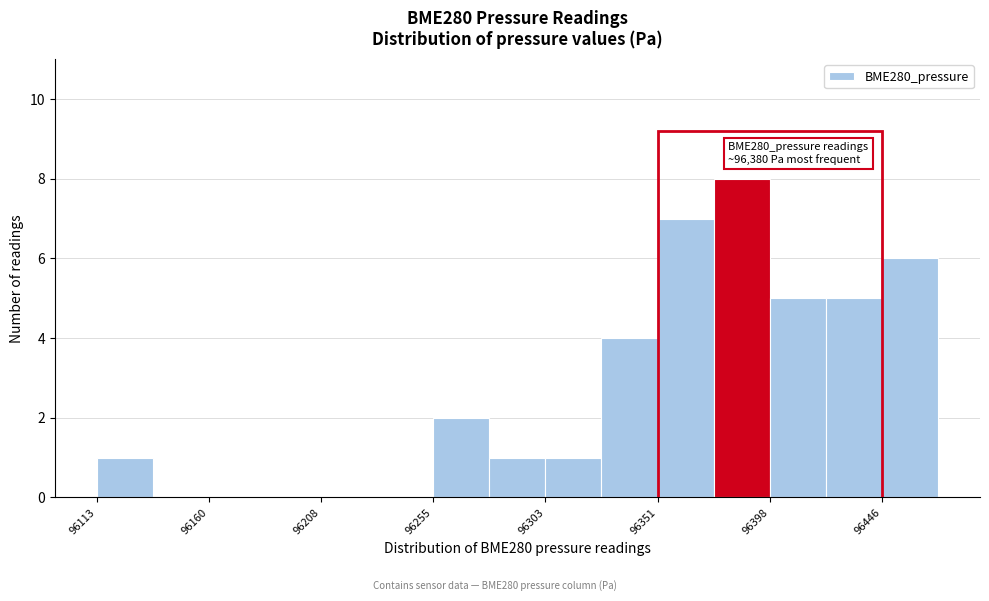

Which range on the x-axis has the tallest bar?

96375 to 96400